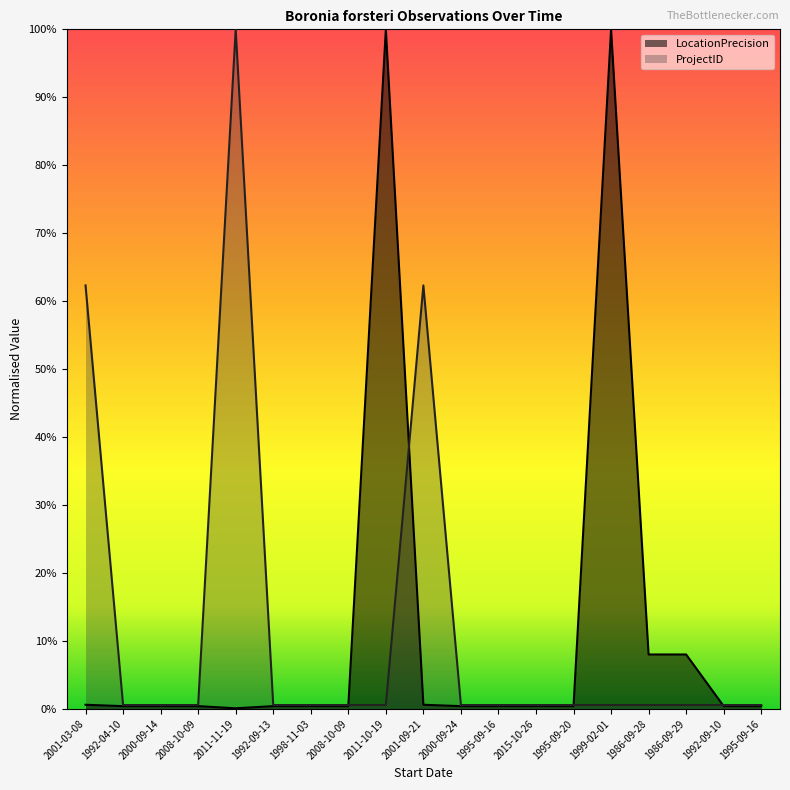

What is the maximum value shown in the chart?

1.0